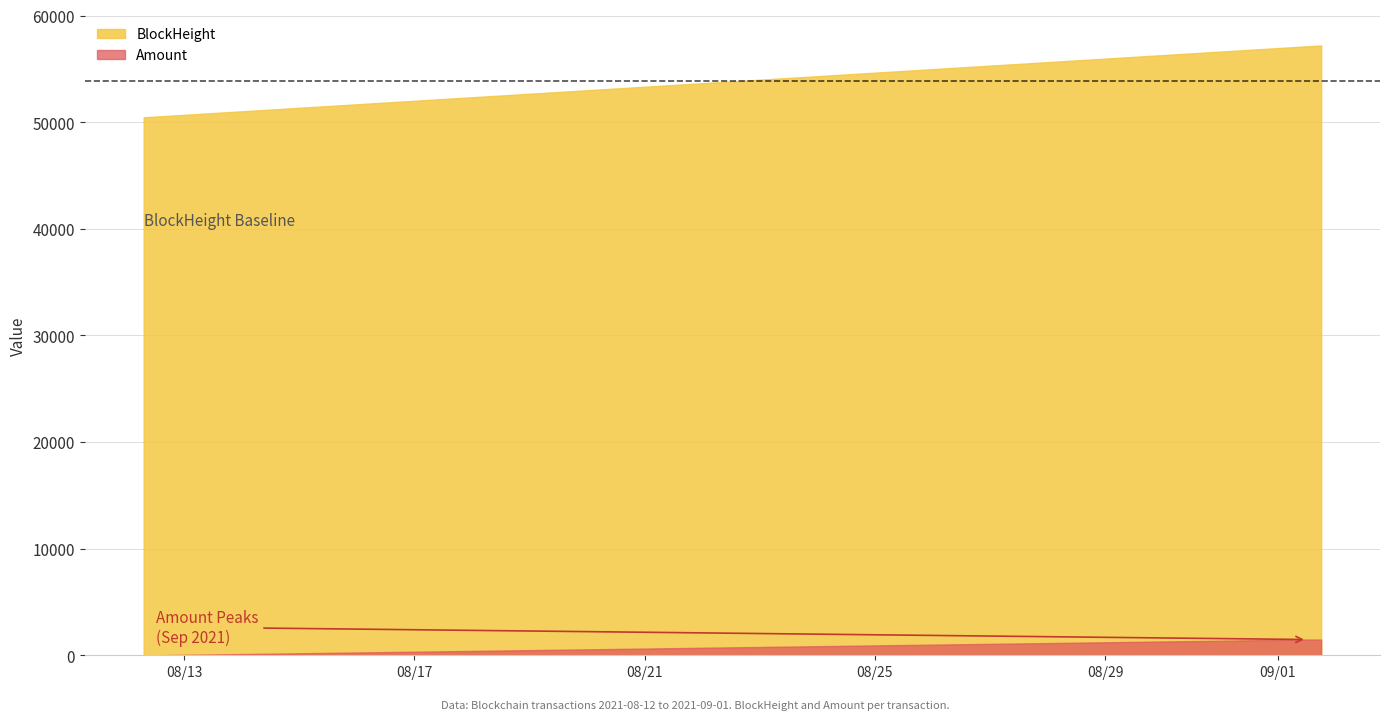

How many lines are shown in the chart?

2